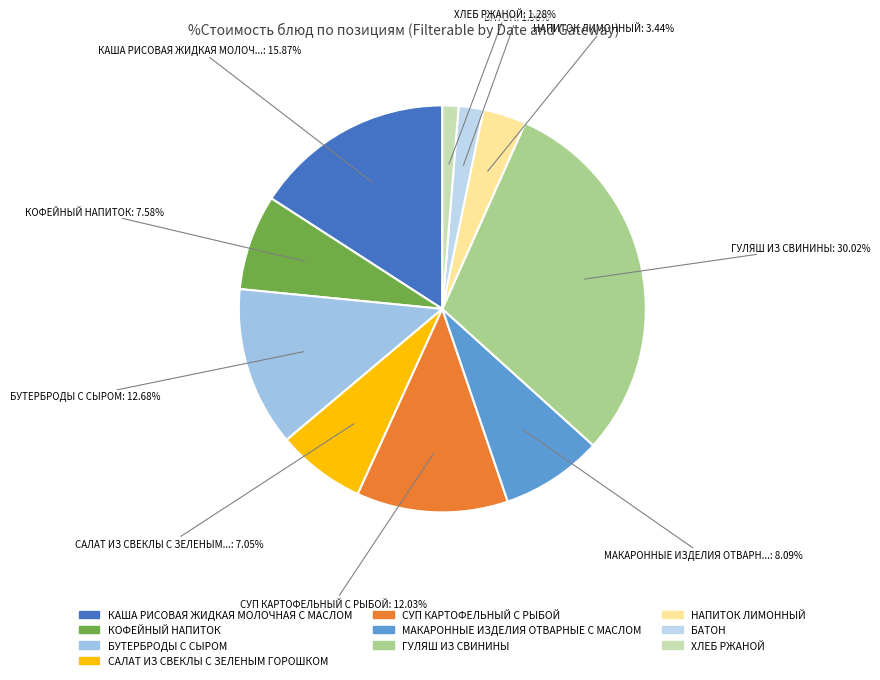

How much of the chart is everything except БУТЕРБРОДЫ С СЫРОМ?

87.3%